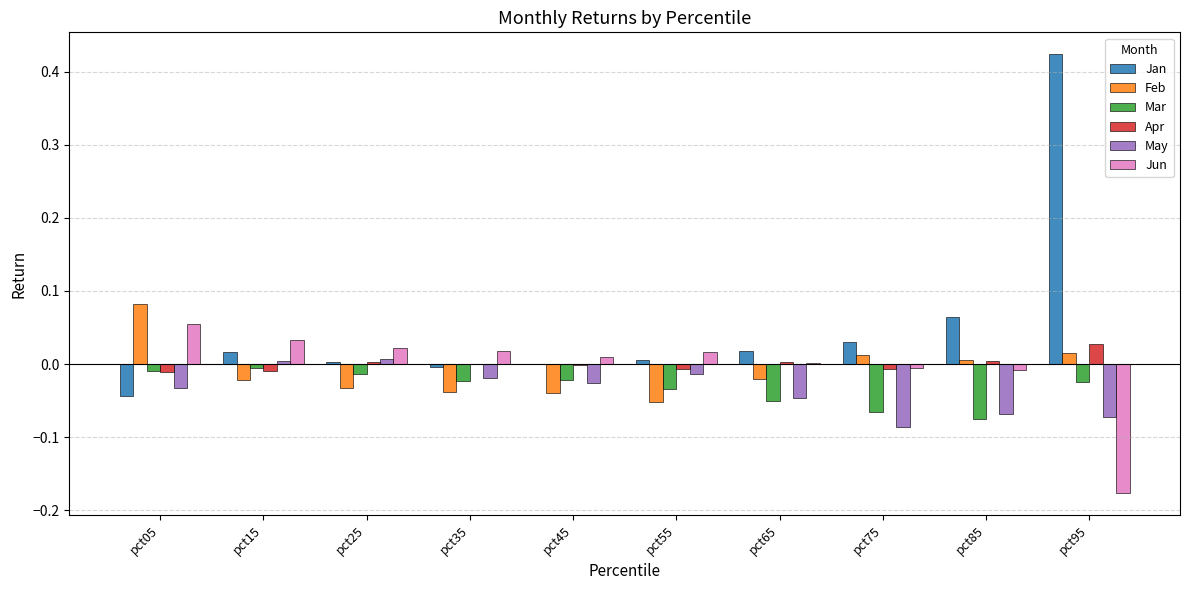

Is it true that Feb equals -0.0 at pct65?

True